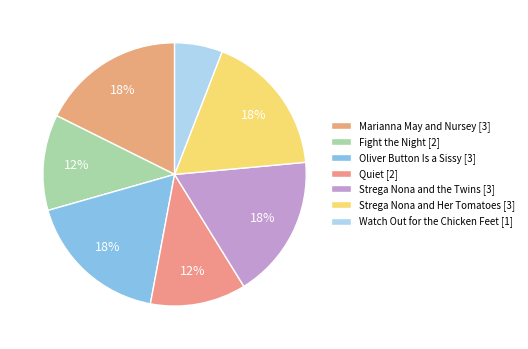

Count the number of slices in the pie.

7